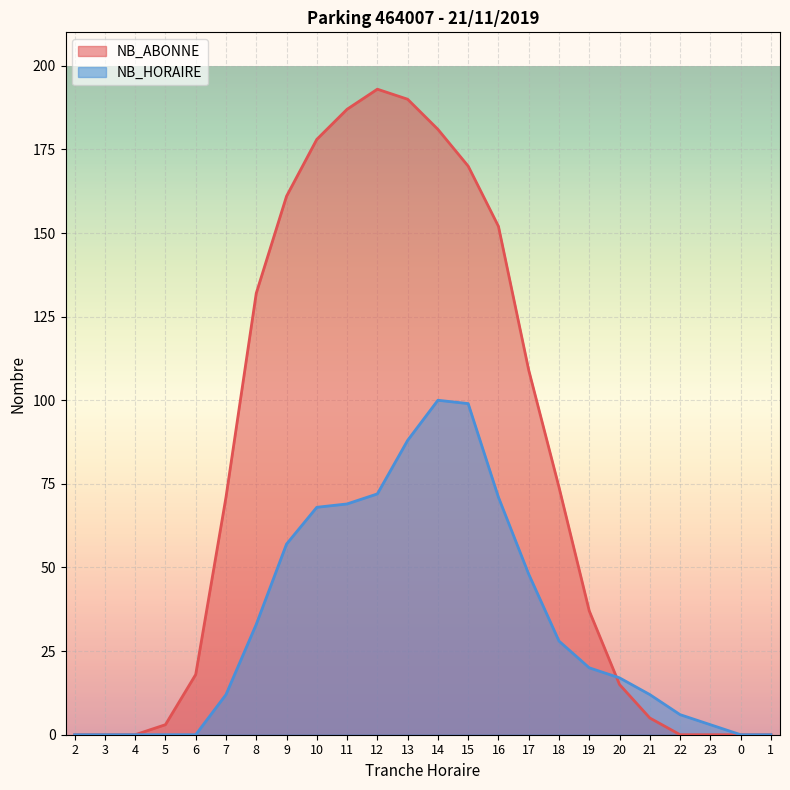

Count the number of categories in the chart.

24